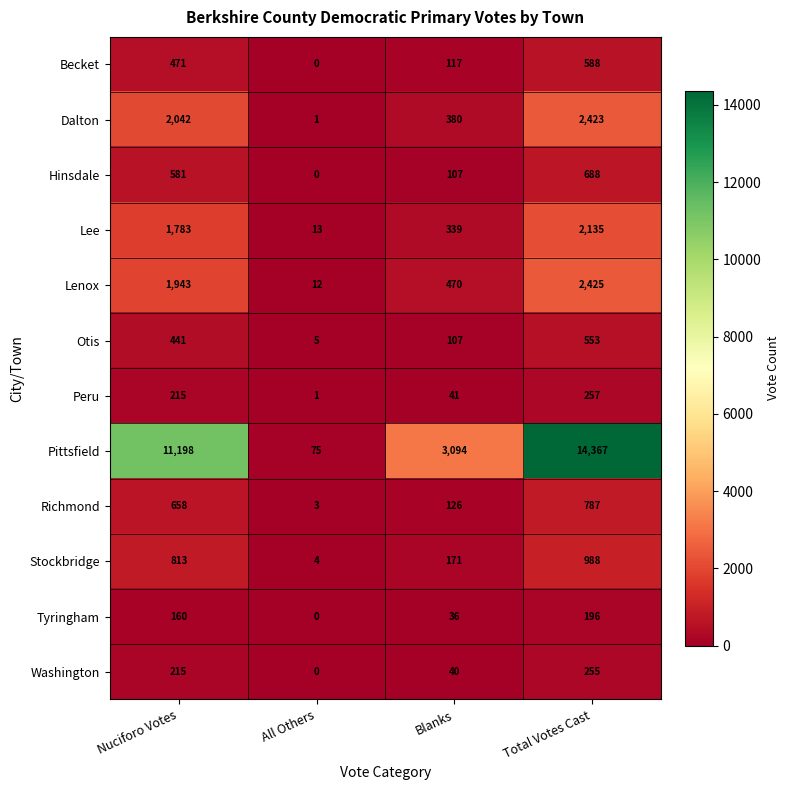

Which series changed the most between Nuciforo Votes and Total Votes Cast?

Pittsfield